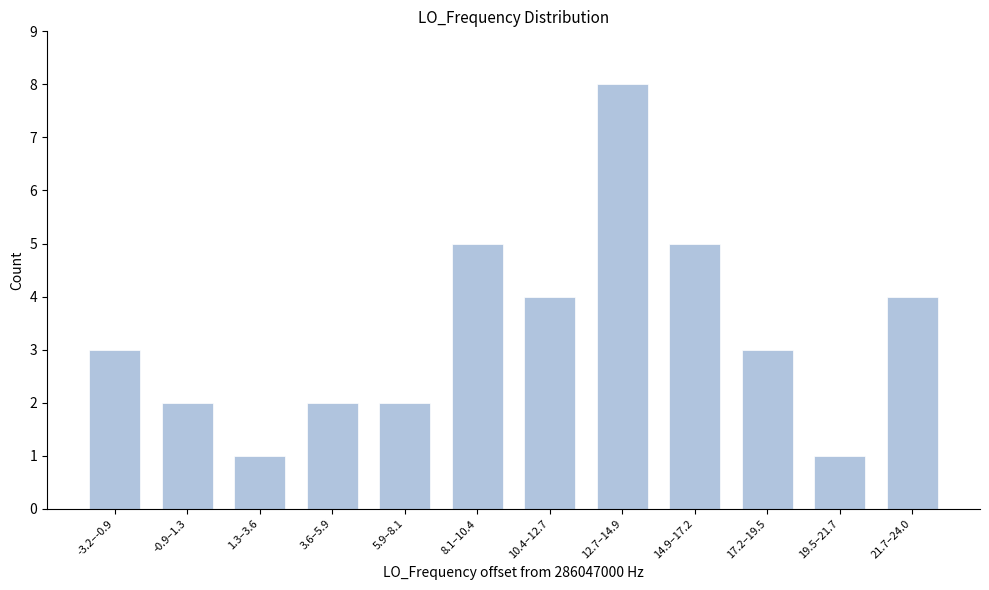

Reading right to left, what are all the values shown in this chart?

21.7–24.0=4	19.5–21.7=1	17.2–19.5=3	14.9–17.2=5	12.7–14.9=8	10.4–12.7=4	8.1–10.4=5	5.9–8.1=2	3.6–5.9=2	1.3–3.6=1	-0.9–1.3=2	-3.2–-0.9=3